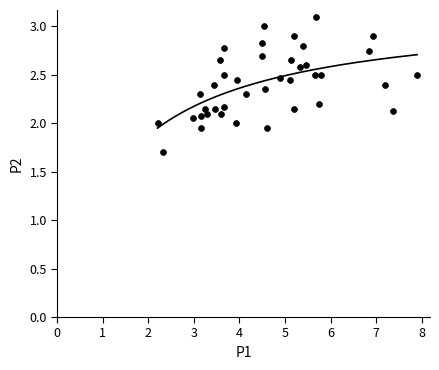

What is the range of Y values (max minus min)?

1.4